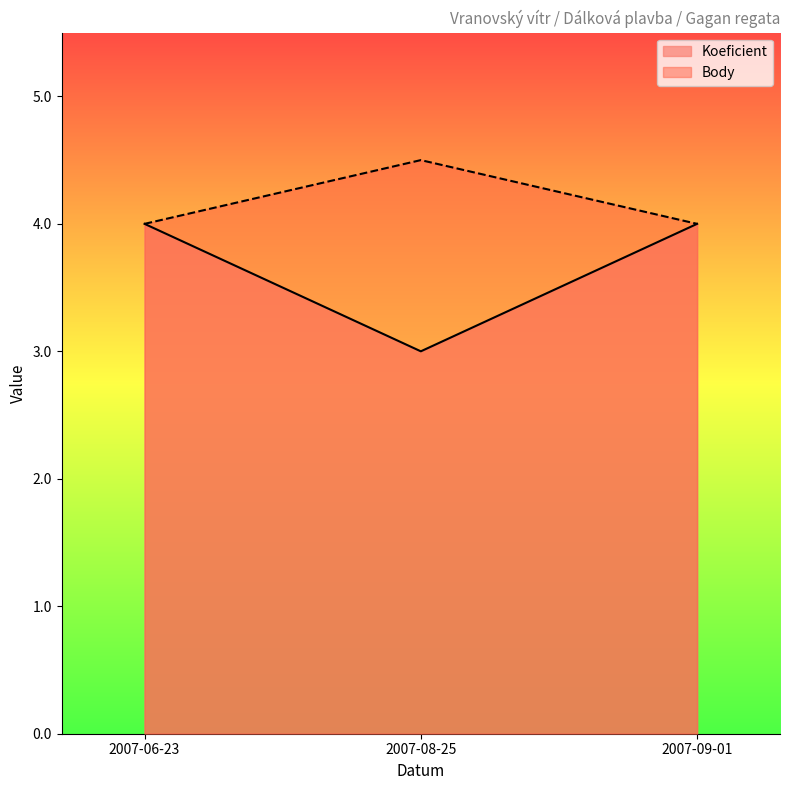

What is the difference between the maximum and second lowest values in the Body series?

0.5